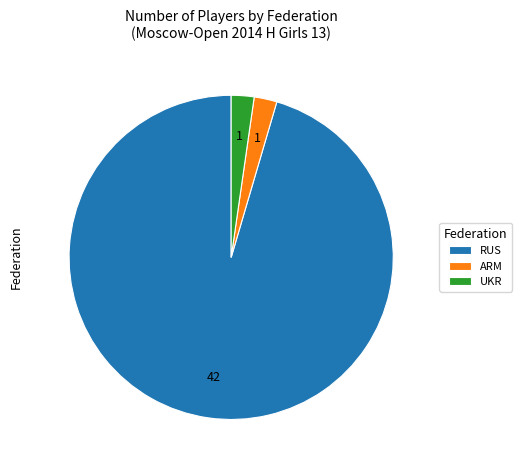

Combined, do UKR and RUS account for over 50%?

Yes